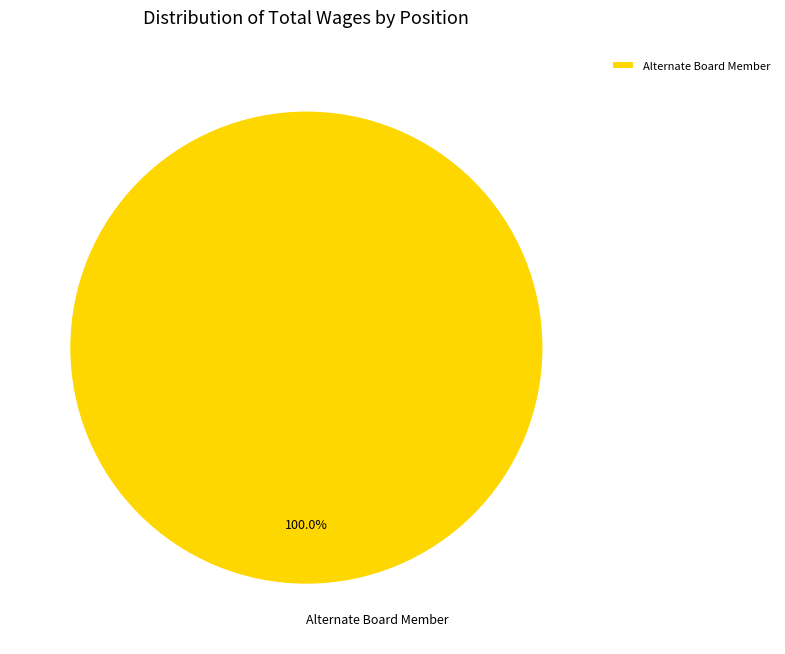

Does any single category account for the majority?

Yes